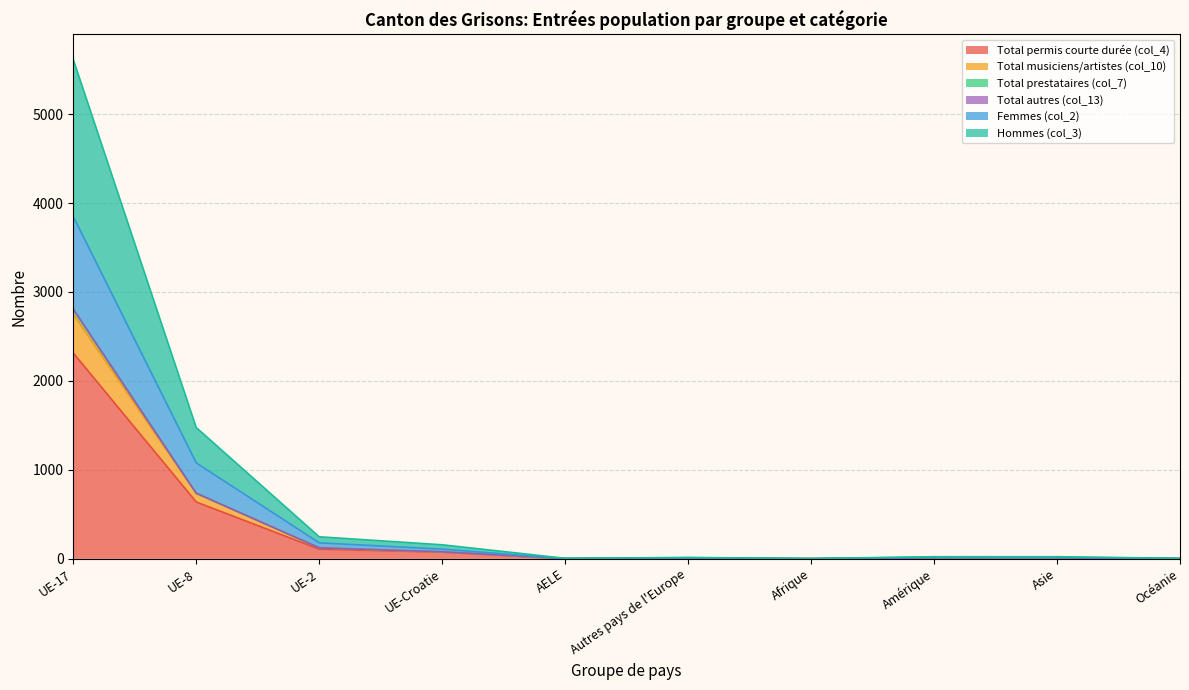

The value of Total permis courte durée (col_4) at UE-8 is 639. True or false?

True